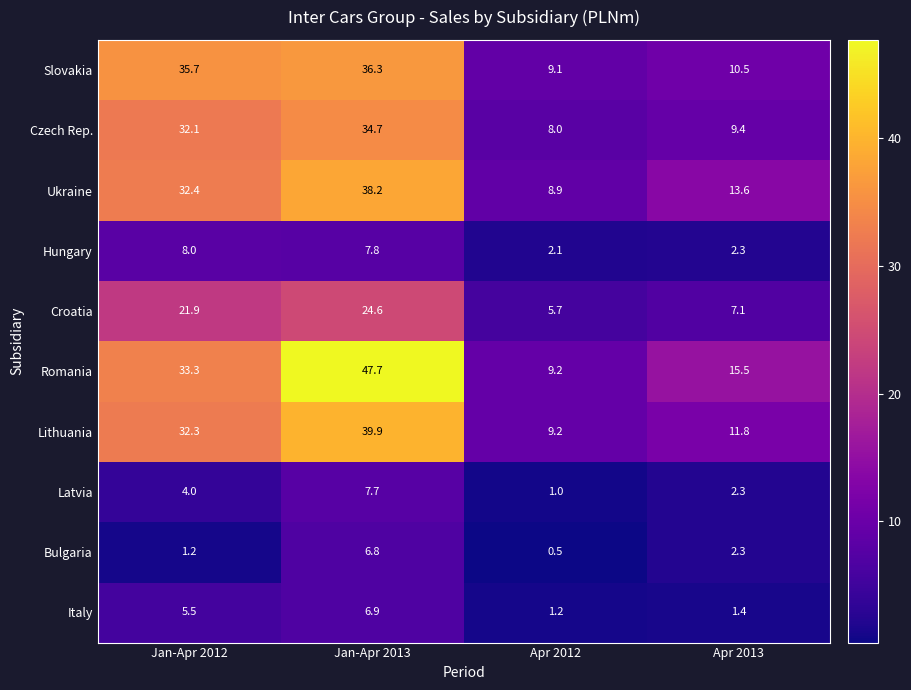

The Italy series shows 1.2 at Apr 2012. True or false?

True